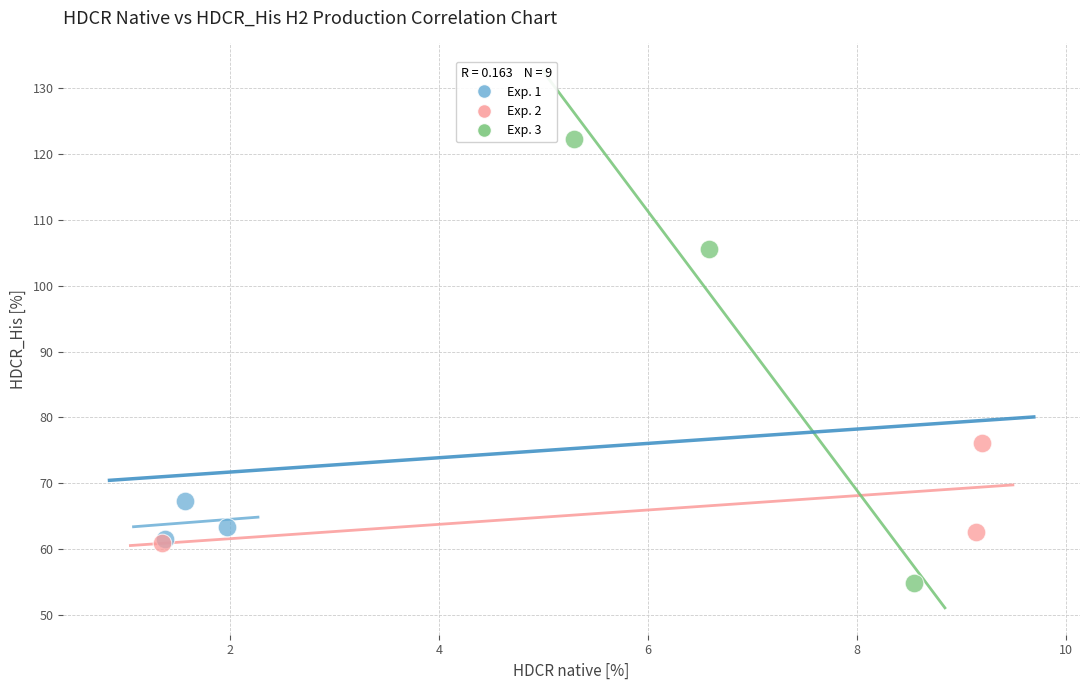

Which series reaches the maximum Y coordinate?

Exp. 3